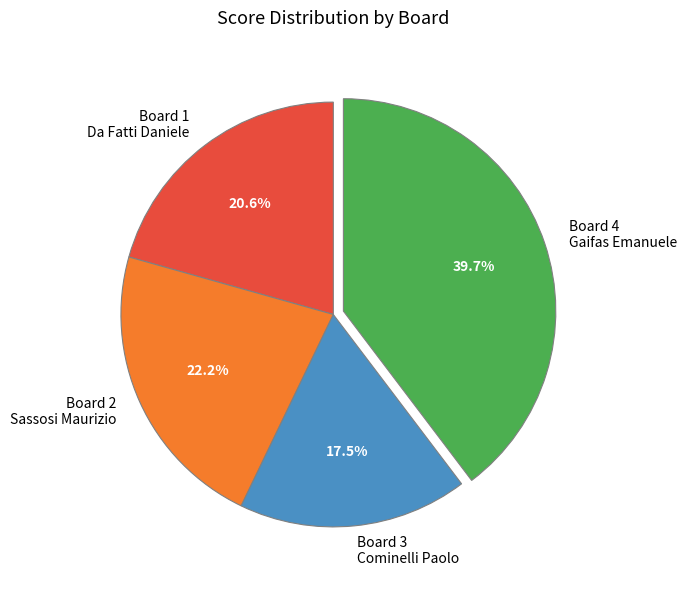

How many slices are in this pie chart?

4